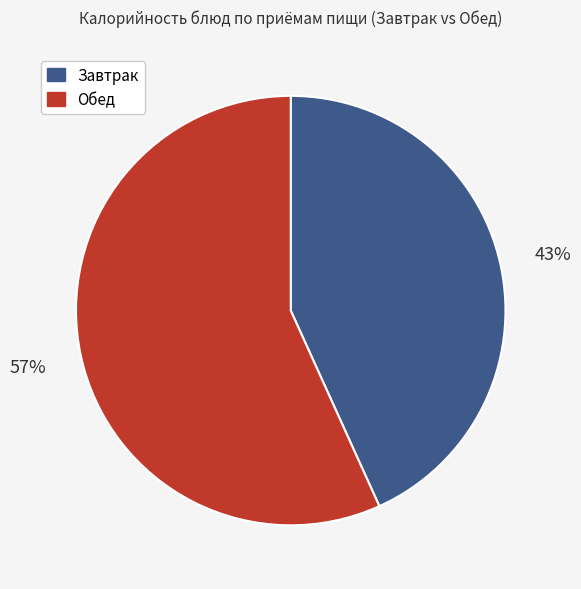

Count the number of slices in the pie.

2